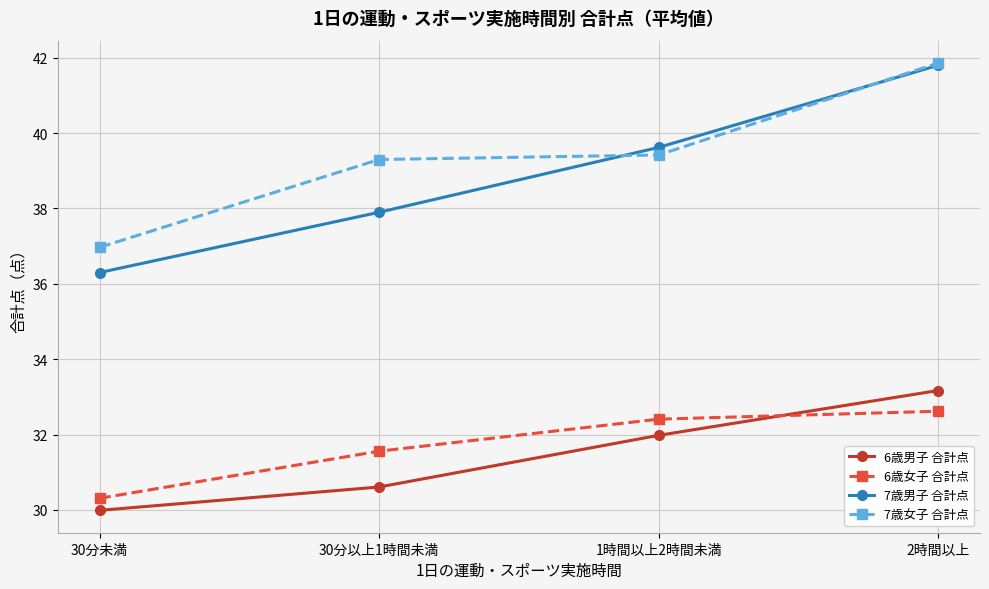

Which series changed the most between 30分未満 and 1時間以上2時間未満?

7歳男子 合計点